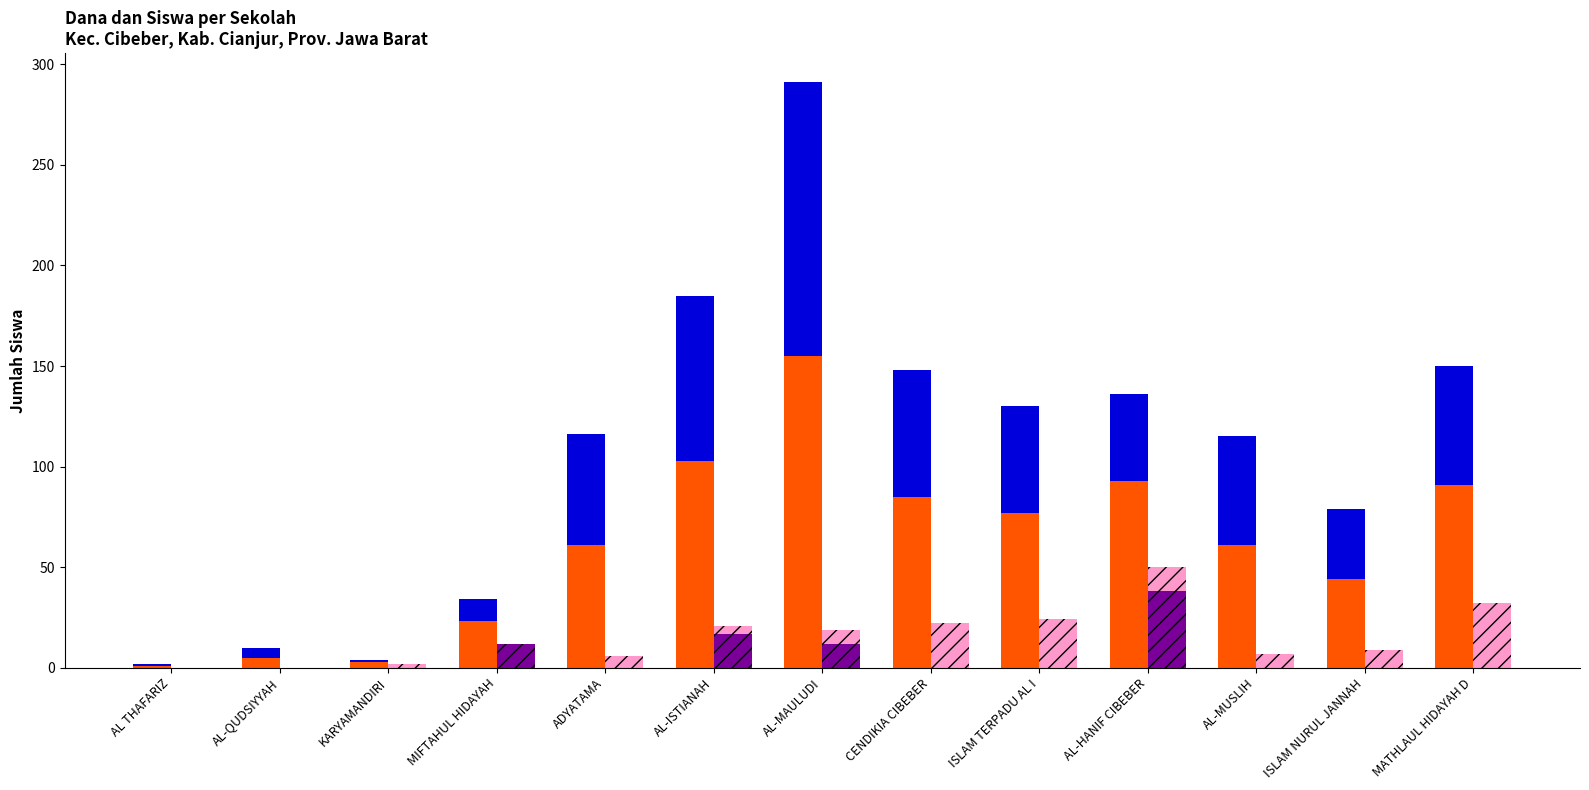

Rank the categories by Disalurkan (Siswa) value from lowest to highest.

AL THAFARIZ, KARYAMANDIRI, AL-QUDSIYYAH, MIFTAHUL HIDAYAH, ISLAM NURUL JANNAH, ADYATAMA, AL-MUSLIH, ISLAM TERPADU AL I, CENDIKIA CIBEBER, MATHLAUL HIDAYAH D, AL-HANIF CIBEBER, AL-ISTIANAH, AL-MAULUDI